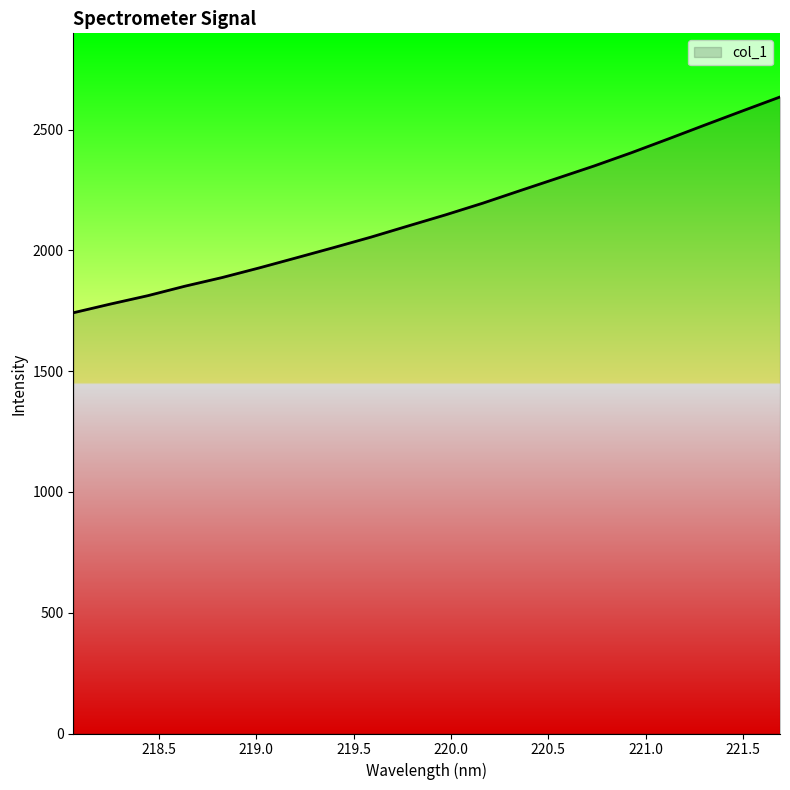

What is the smallest value displayed?

1741.6